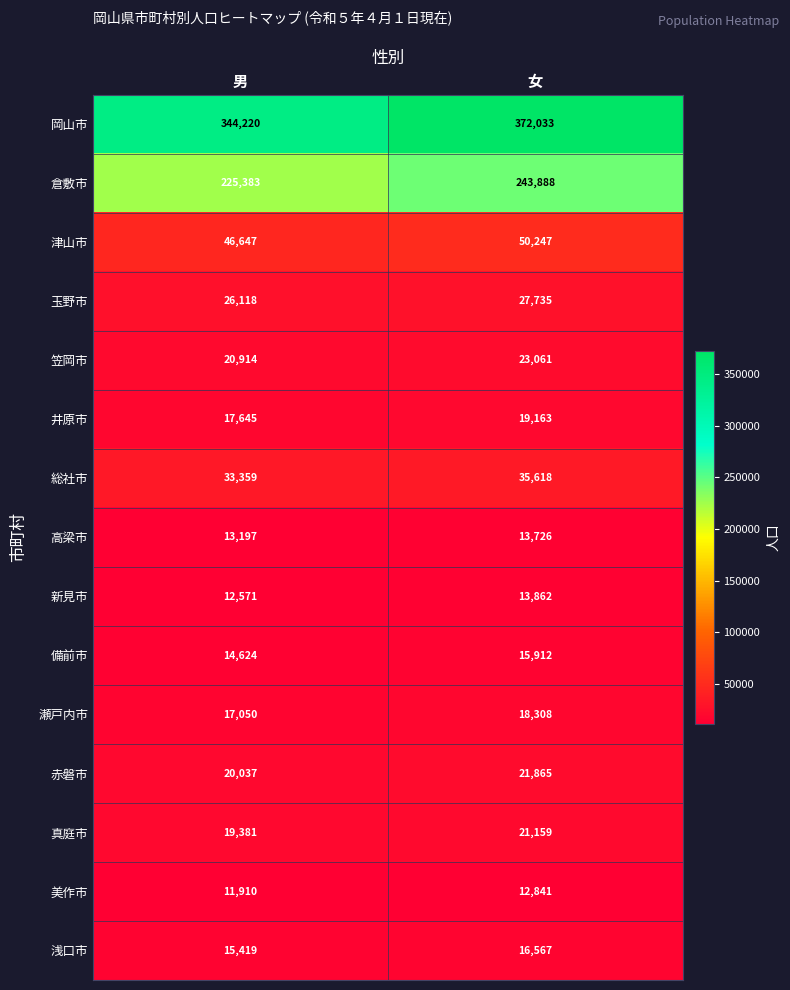

What is the highest value of the 笠岡市 series?

23061